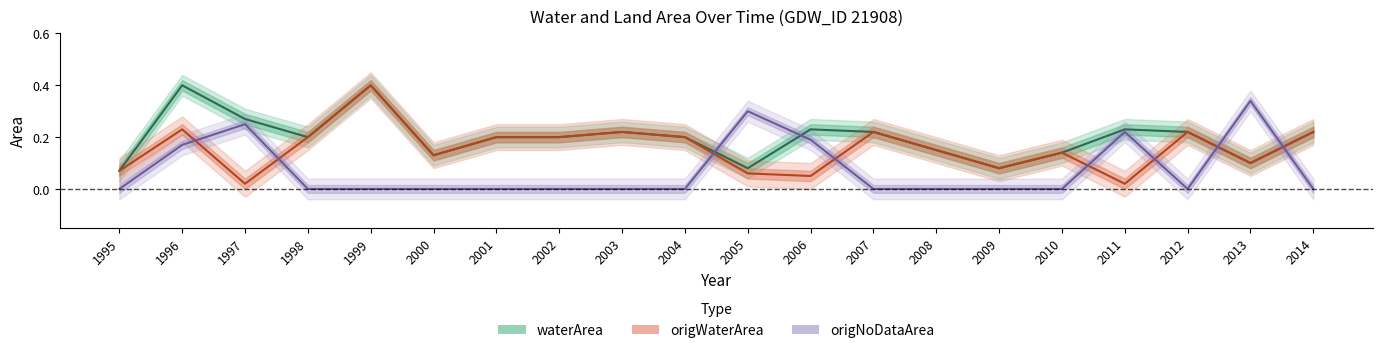

At which category does waterArea reach its first local valley?

1998